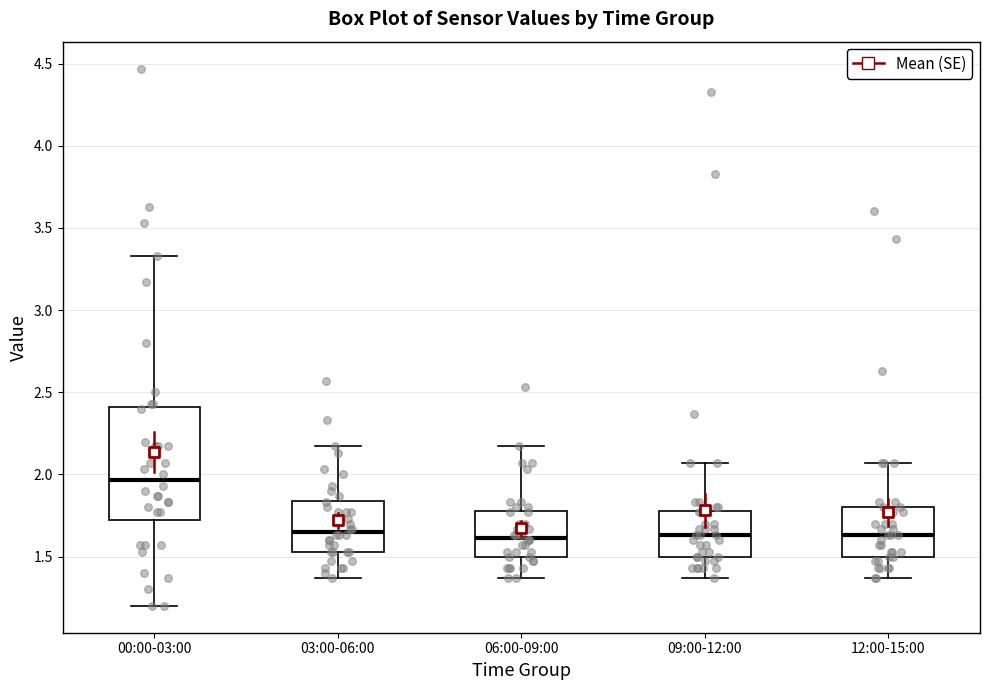

Reading left to right, read every box against the y-axis: the position of its median line, the range the box covers, and the ends of its whiskers. The values are not printed on the chart, so give them approximately, as read against the axis.

00:00-03:00: median 1.95, box 1.70 to 2.40, whiskers 1.20 to 3.35
03:00-06:00: median 1.65, box 1.55 to 1.85, whiskers 1.35 to 2.15
06:00-09:00: median 1.60, box 1.50 to 1.80, whiskers 1.35 to 2.15
09:00-12:00: median 1.65, box 1.50 to 1.80, whiskers 1.35 to 2.05
12:00-15:00: median 1.65, box 1.50 to 1.80, whiskers 1.35 to 2.05